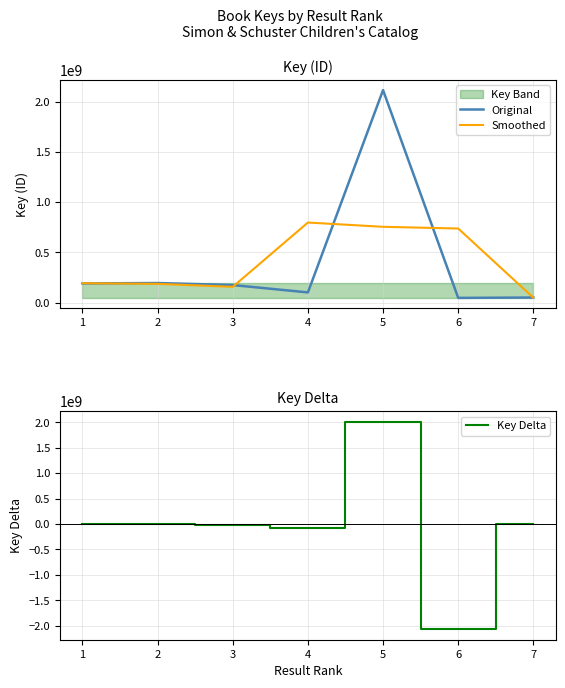

What is the highest value of the Smoothed series?

797364995.7